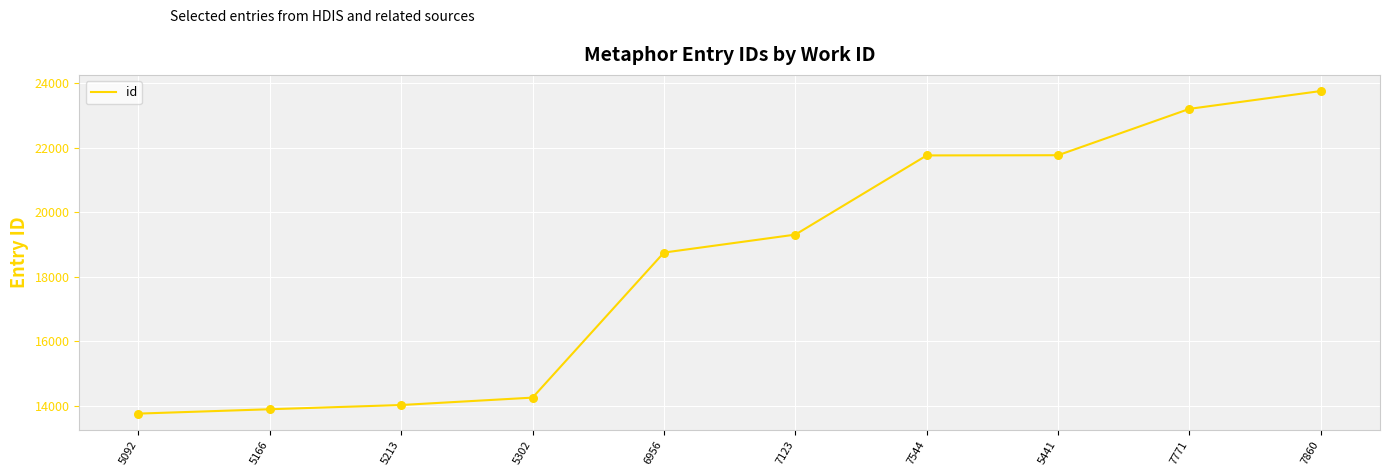

What is the change in value from 5166 to 6956?

+4851